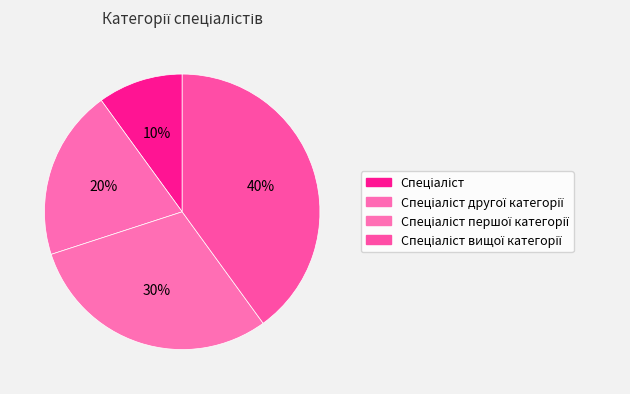

Is there a majority slice in this chart?

No